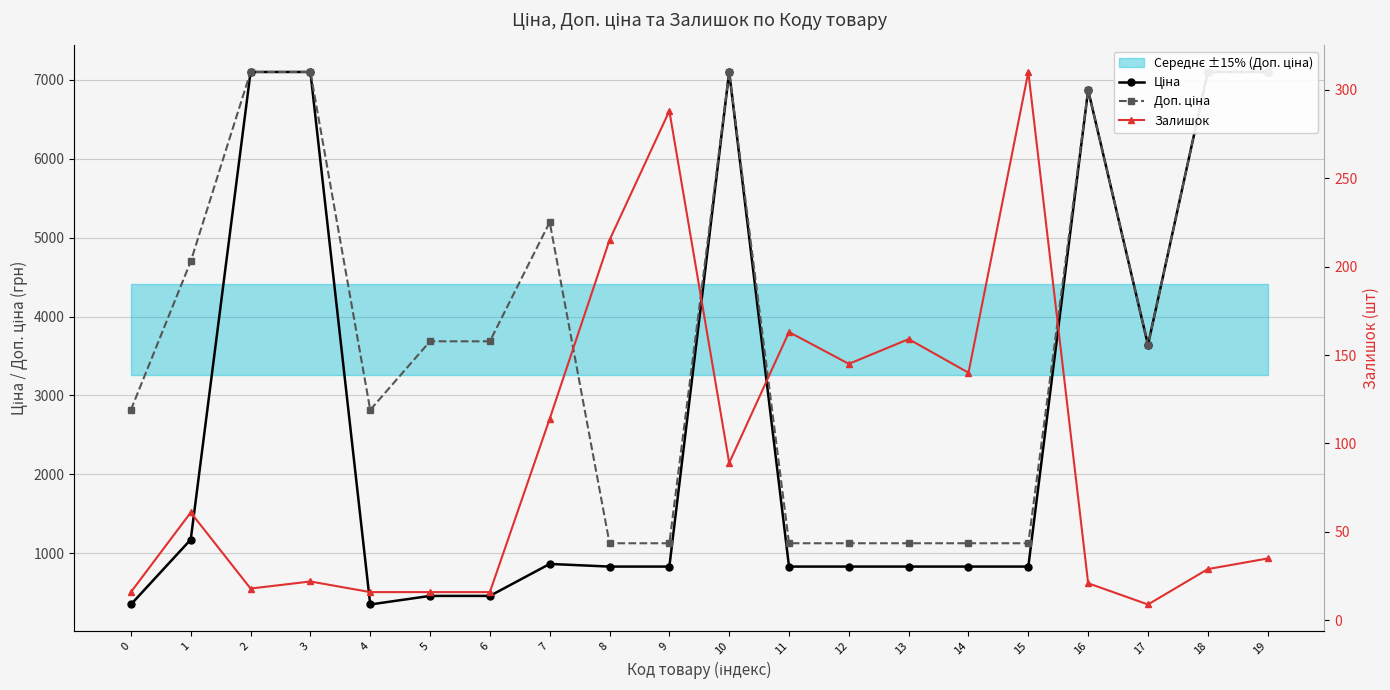

Read the Ціна value at 16.

6869.4